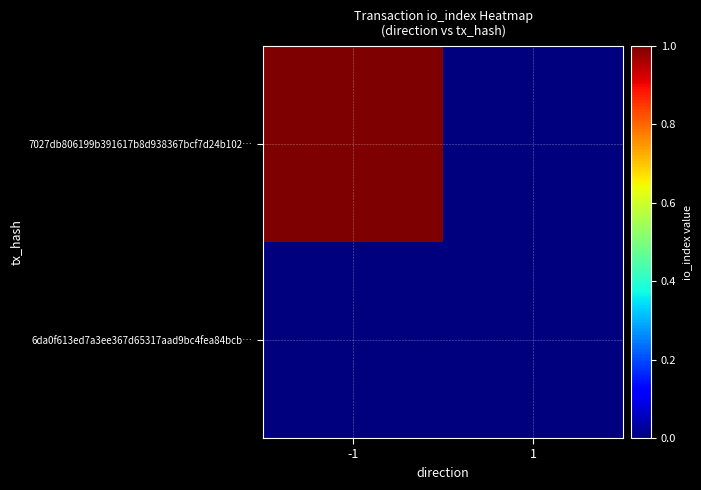

Which has a higher value, -1 or 1?

-1